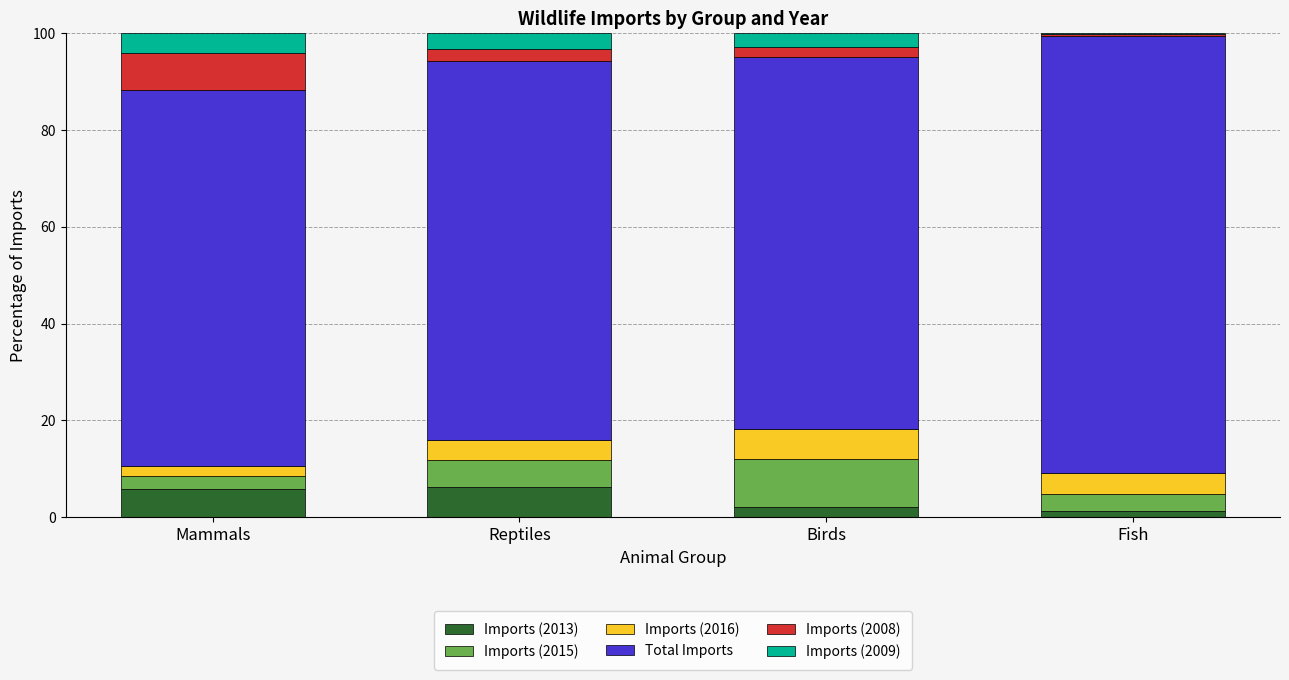

What is the approximate value of Imports (2013) at Mammals?

5.8